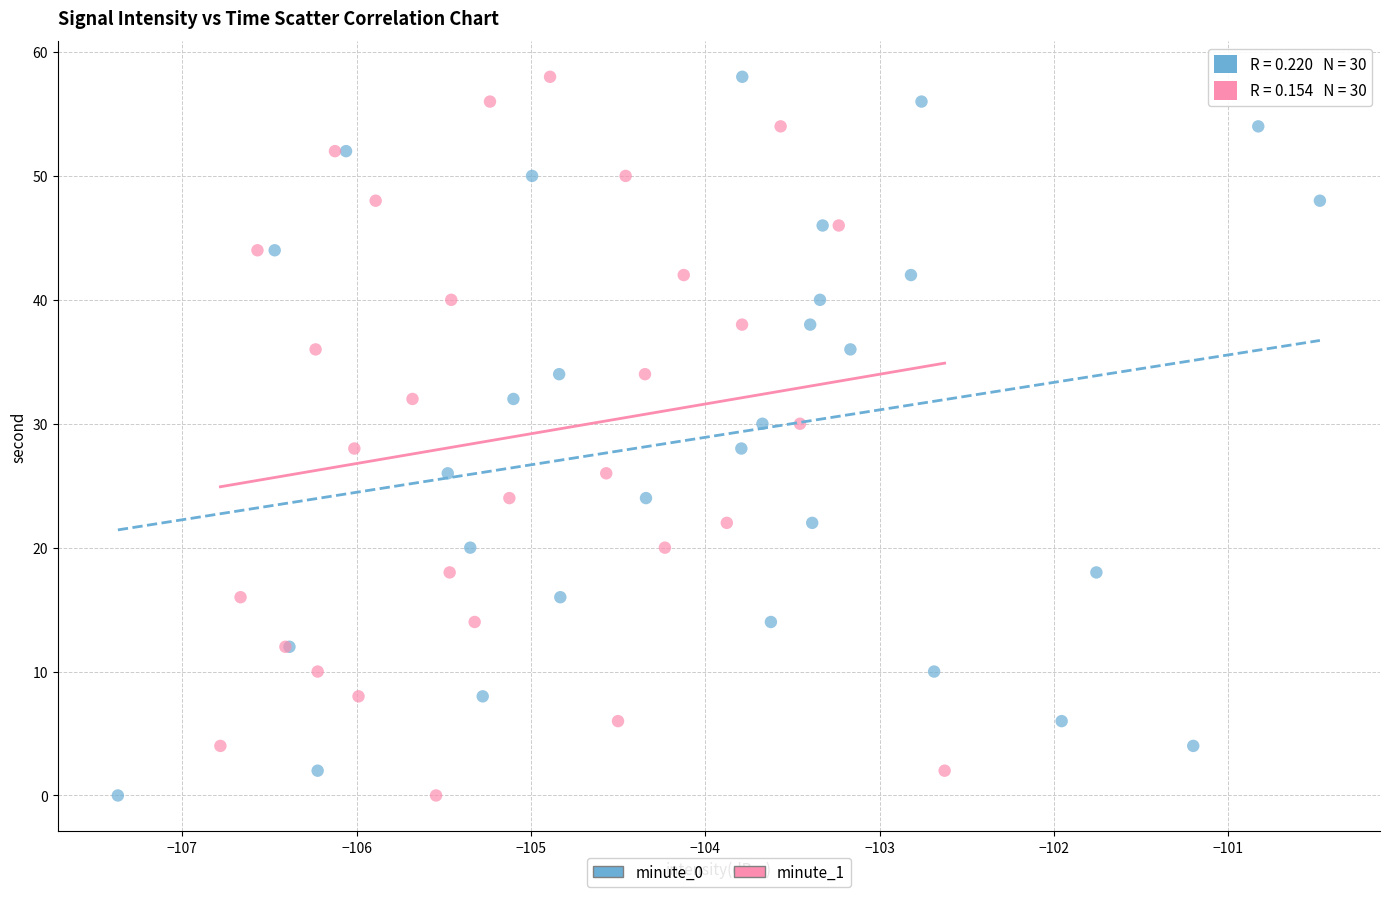

What are all the series names shown in the legend?

minute_0, minute_1